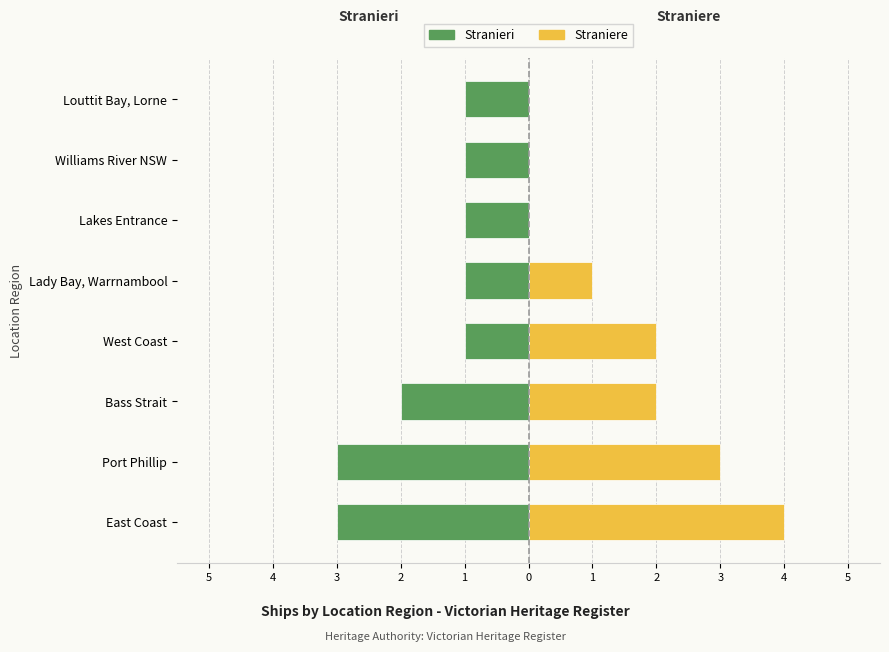

Count the number of data series in this chart.

2